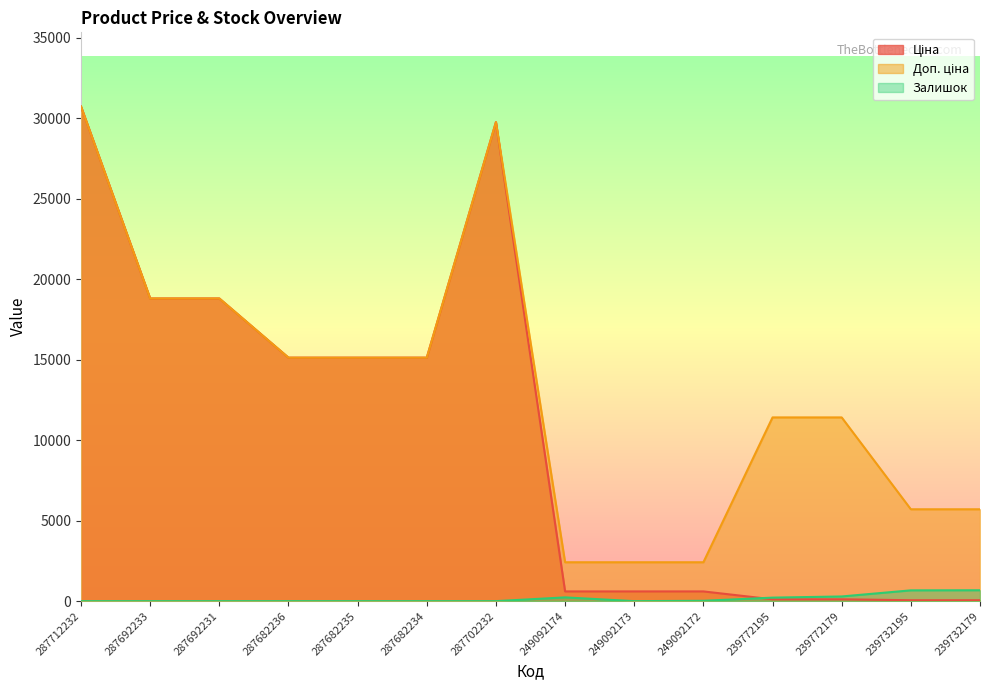

The Залишок series shows -256.2 at 287692233. True or false?

False